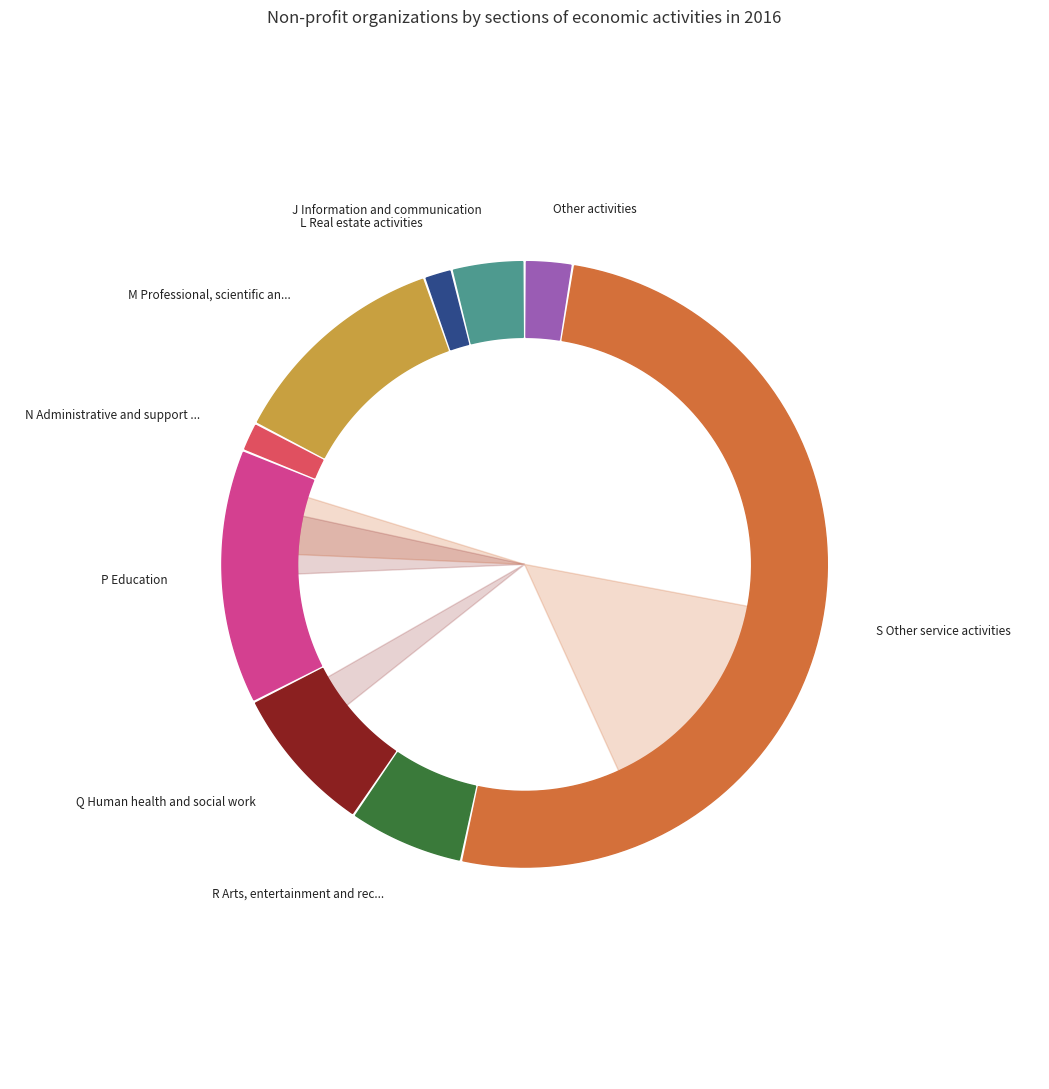

The L Real estate activities slice represents 1% of the pie. True or false?

True